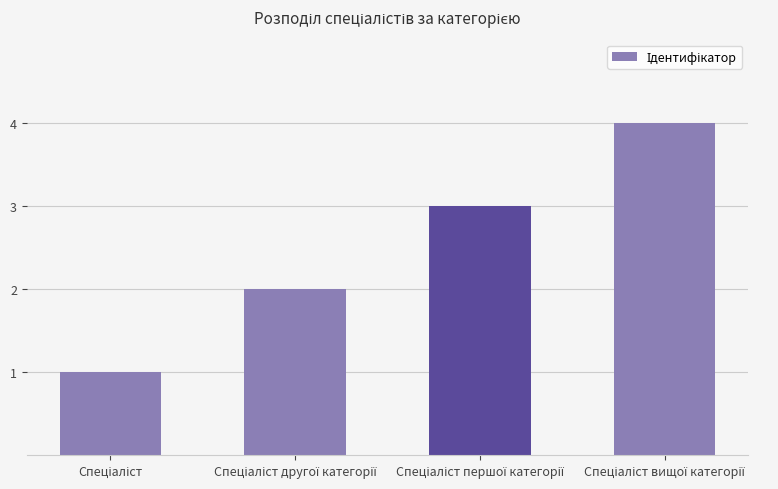

What is the sum of all values?

10